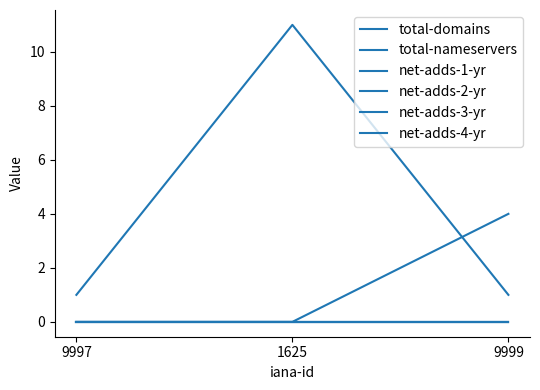

At how many categories does at least one series exceed 2?

2